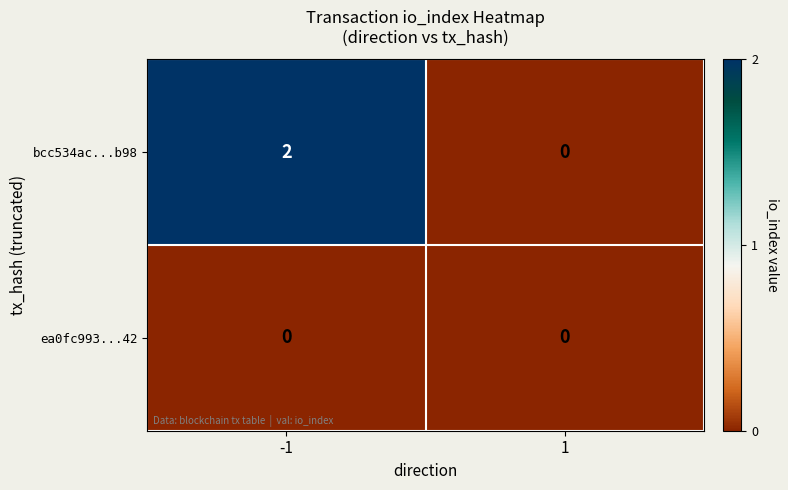

How many series are shown in this chart?

2